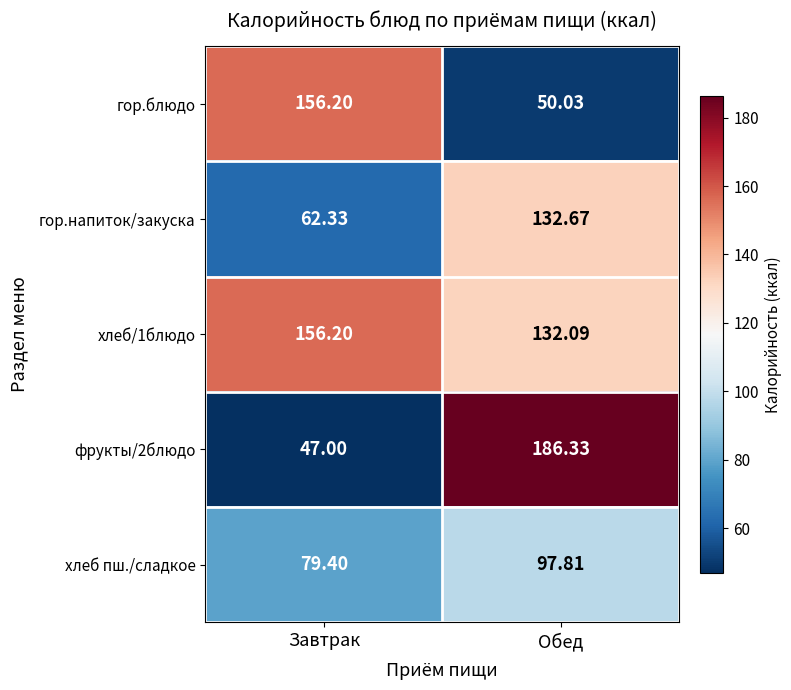

Which label corresponds to the smallest value in the chart?

Завтрак